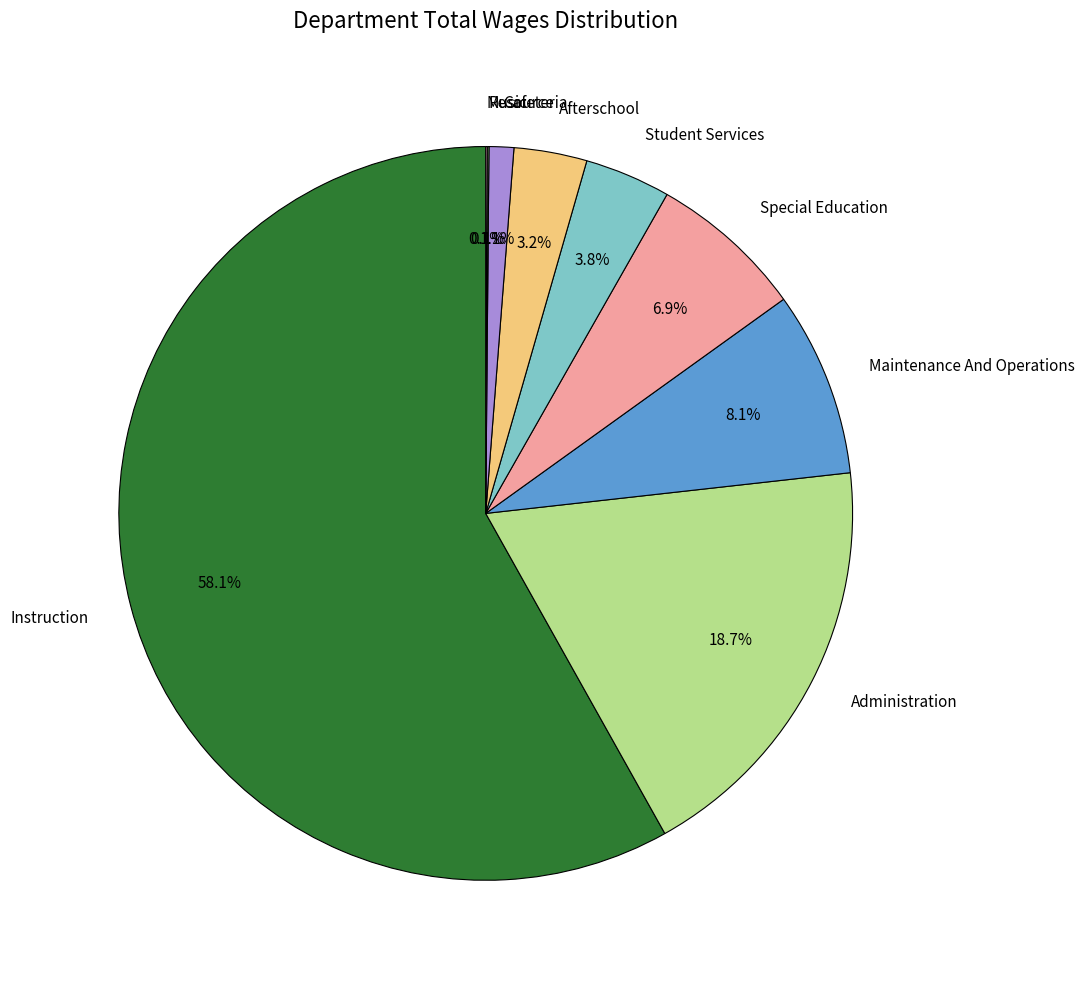

Approximately how many times larger is the value at Special Education compared to Administration?

0.4